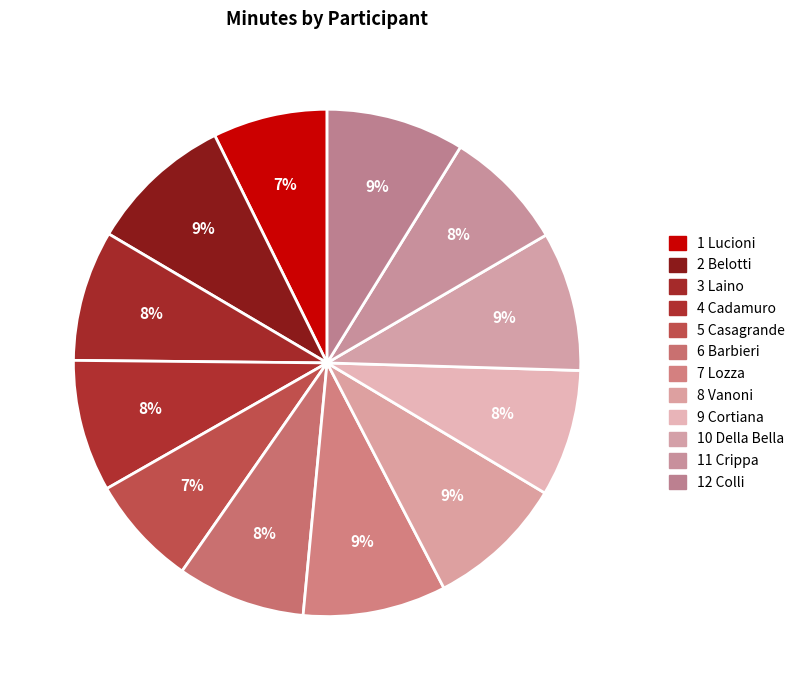

Count the number of slices in the pie.

12